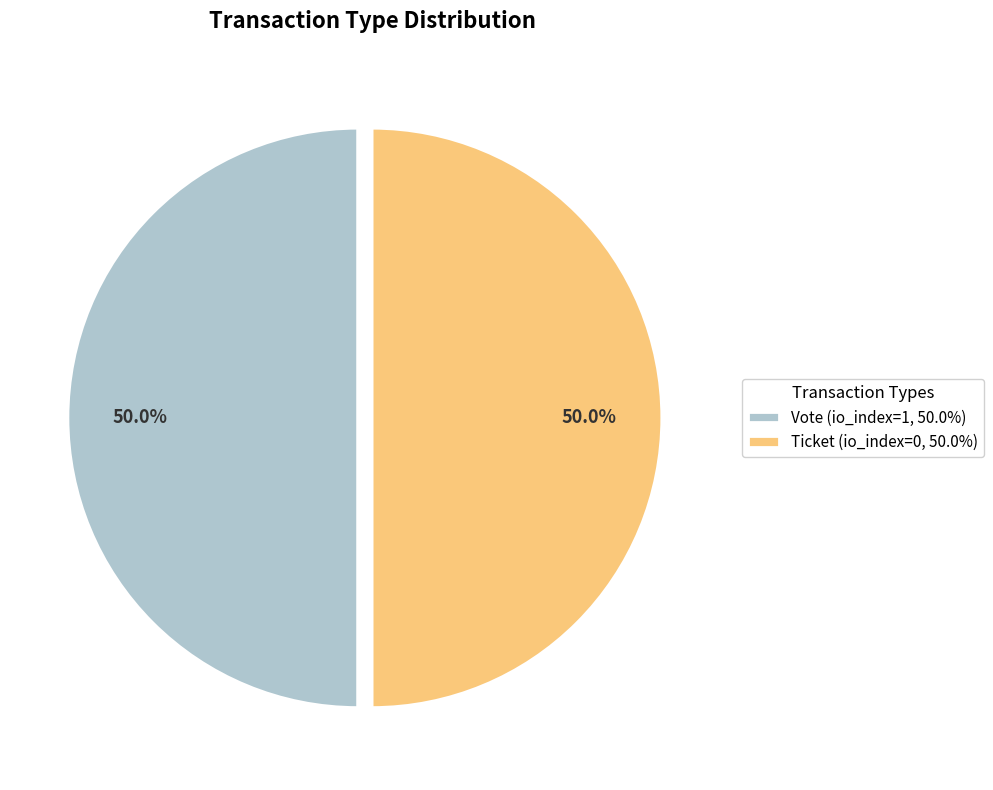

Approximately how many times larger is the value at Vote (io_index=1, 50.0%) compared to Ticket (io_index=0, 50.0%)?

1.0